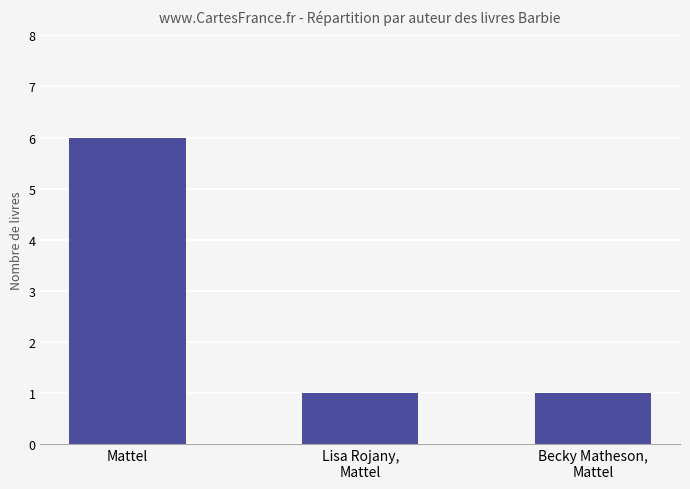

Is it true that the value at Lisa Rojany,
Mattel is 1?

True